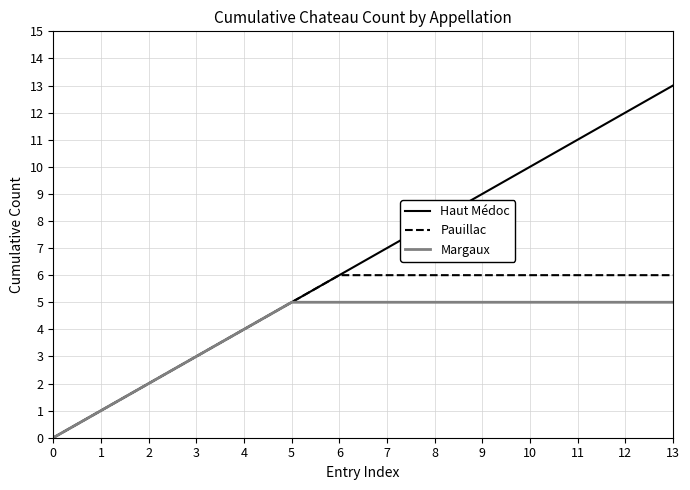

What is the difference between the second highest and minimum values in the Margaux series?

5